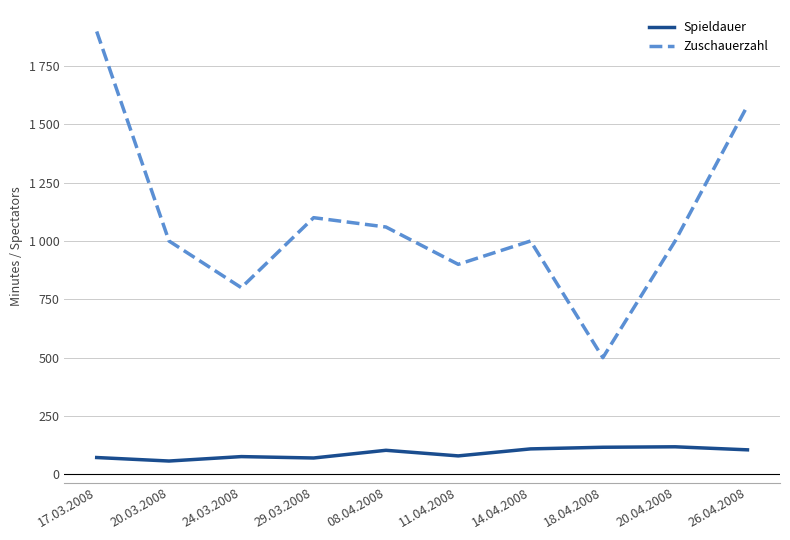

True or false: Zuschauerzahl and Spieldauer intersect in this chart.

False